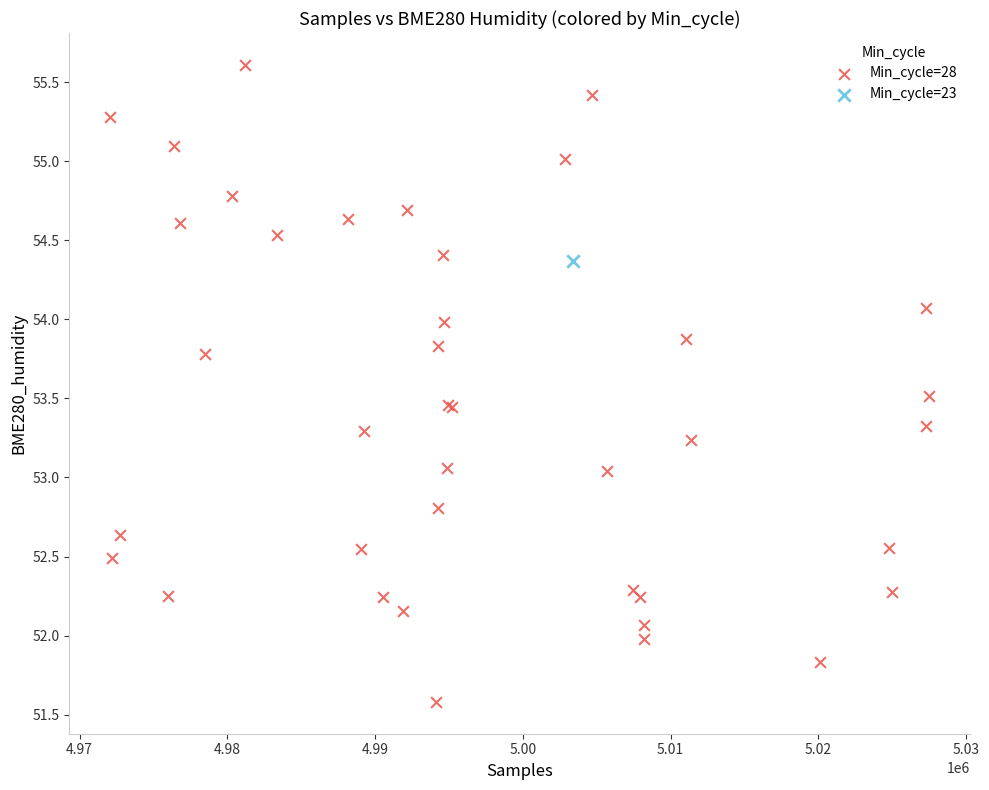

What are all the series names shown in the legend?

Min_cycle=28, Min_cycle=23